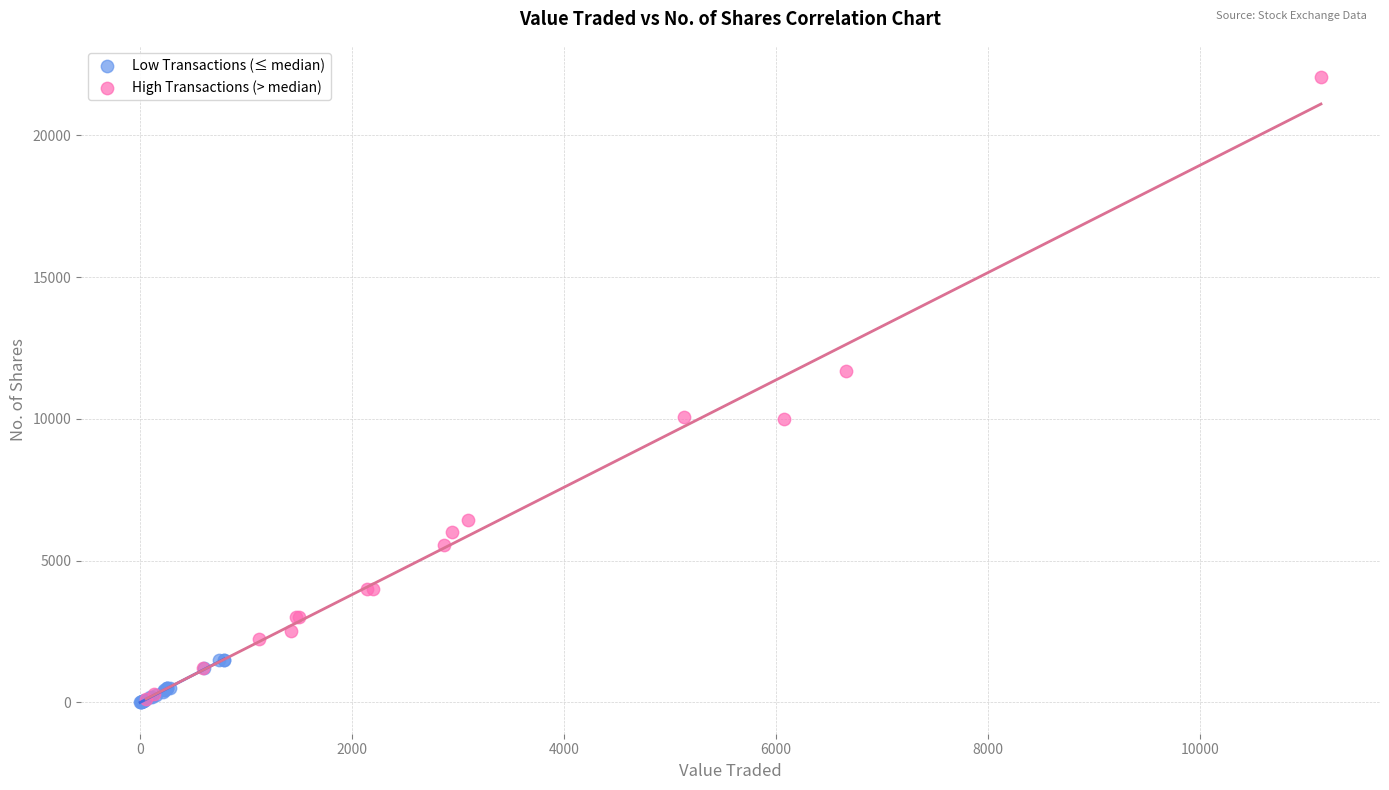

Which series reaches the maximum Y coordinate?

High Transactions (> median)